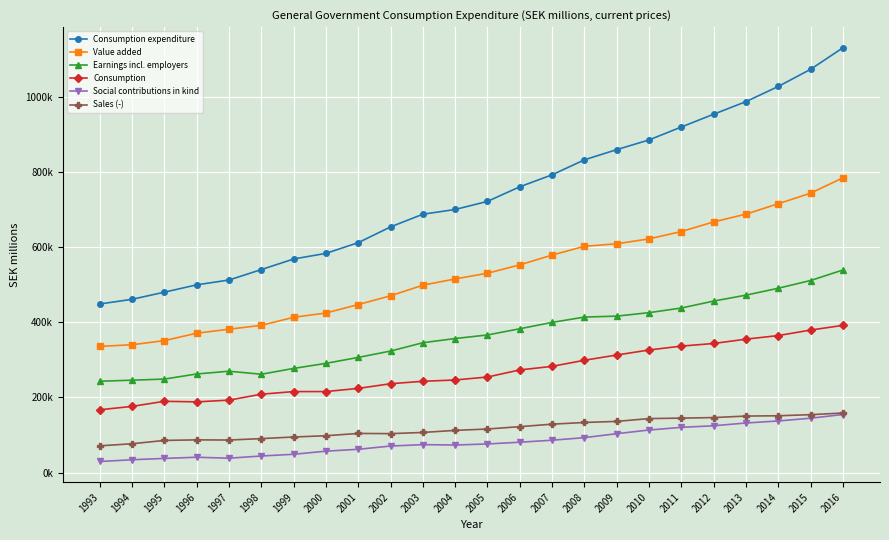

Is this an area chart (filled region under the line)?

No